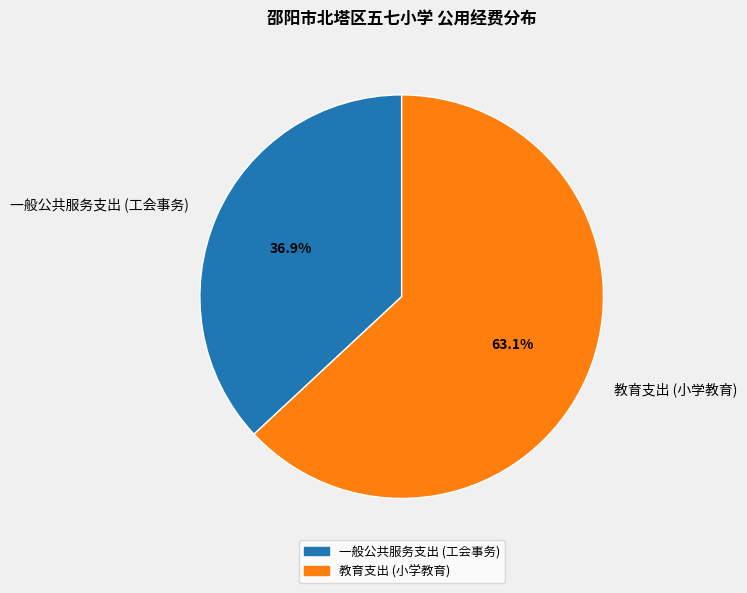

Is 一般公共服务支出 (工会事务) the majority of the pie?

No